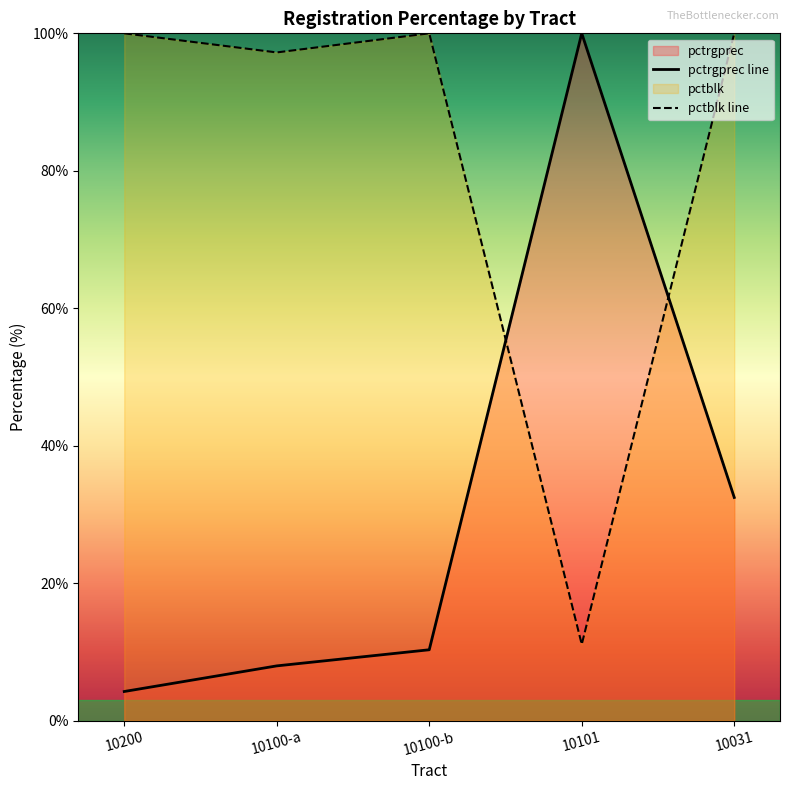

What is the value of the pctblk line point at the 4th from the left?

11.1